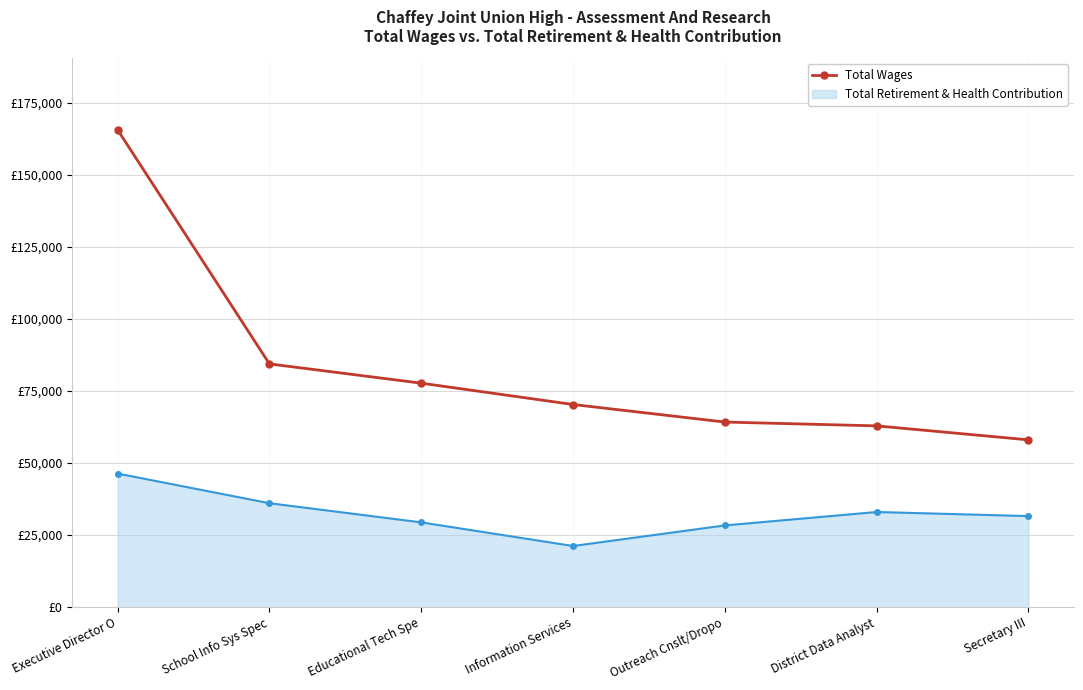

What are all the series names shown in the legend?

Total Wages, Total Retirement & Health Contribution